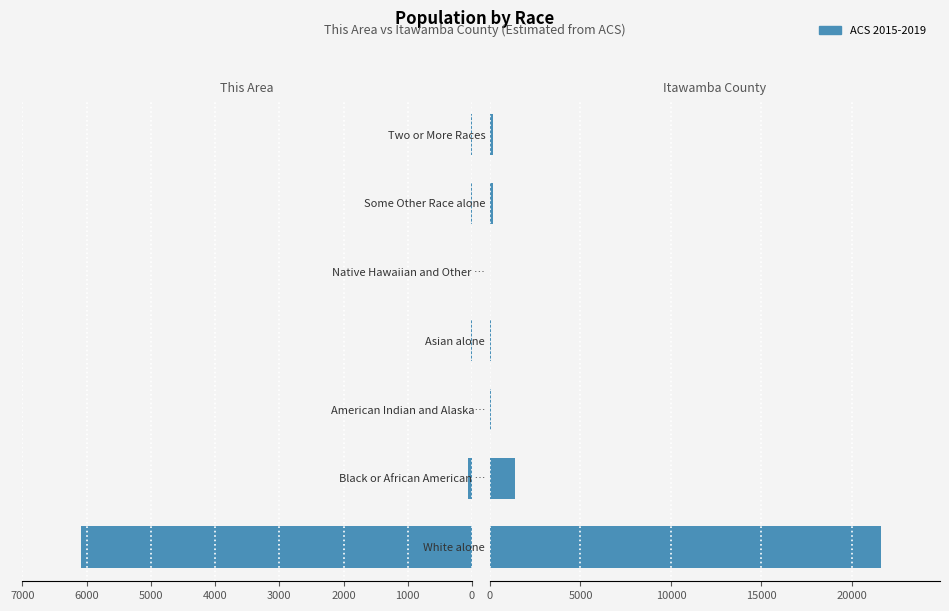

Are the bars grouped side by side (vs. stacked)?

No